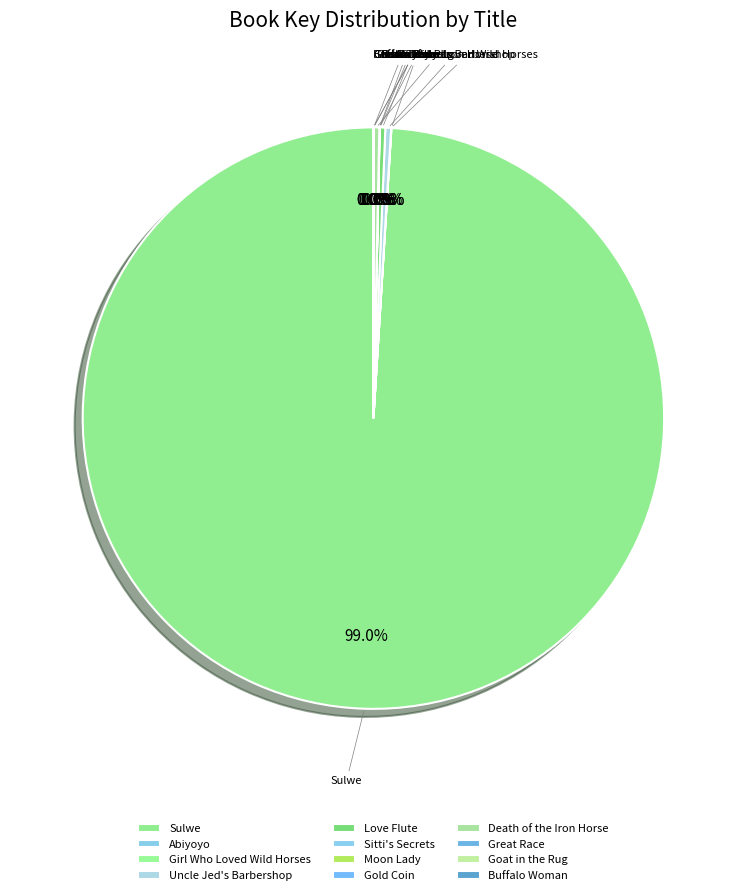

Which category has the biggest portion of the pie?

Sulwe